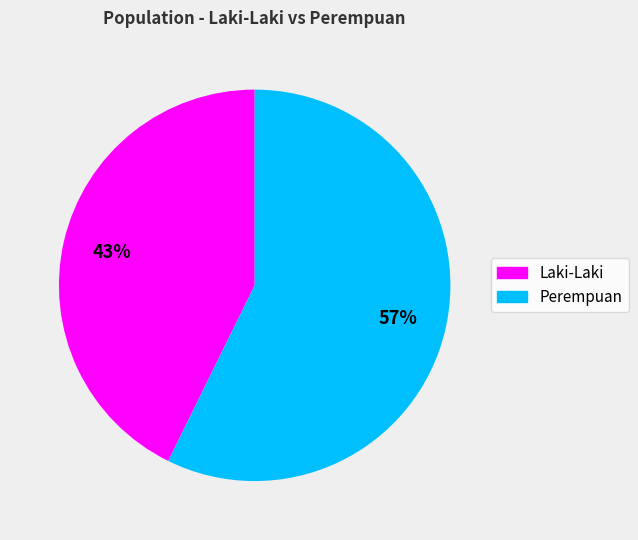

Does any single category account for the majority?

Yes